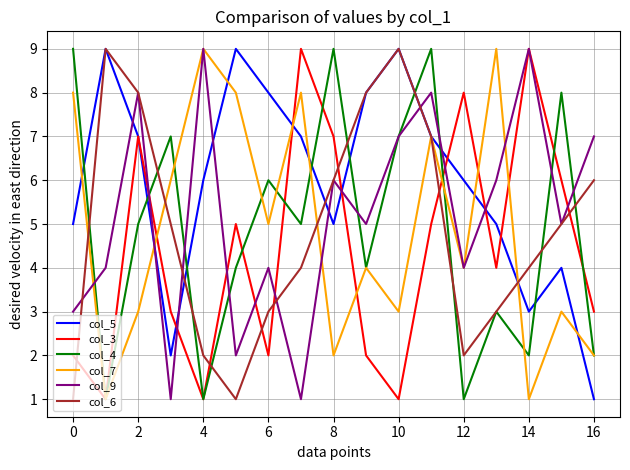

What is the greatest value displayed?

9